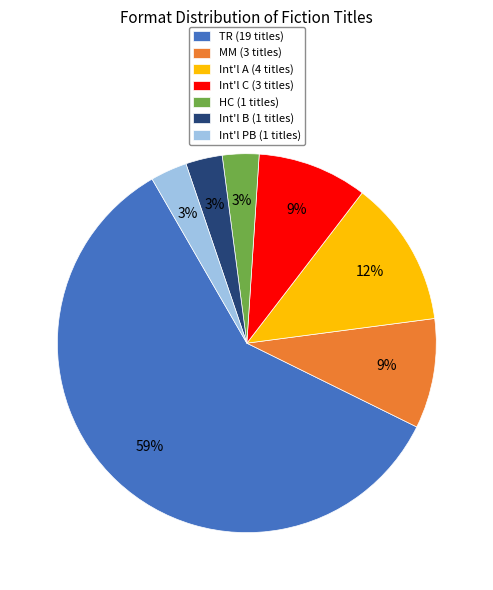

Does TR account for over 50% of the chart?

Yes